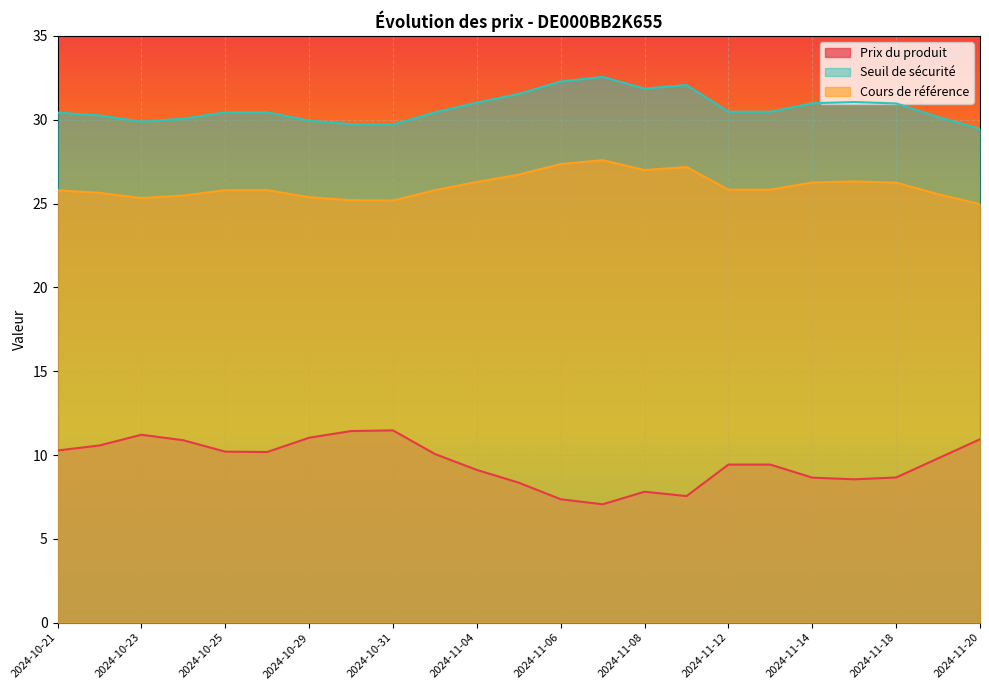

True or false: Seuil de sécurité has more than 0 interior local peaks.

True